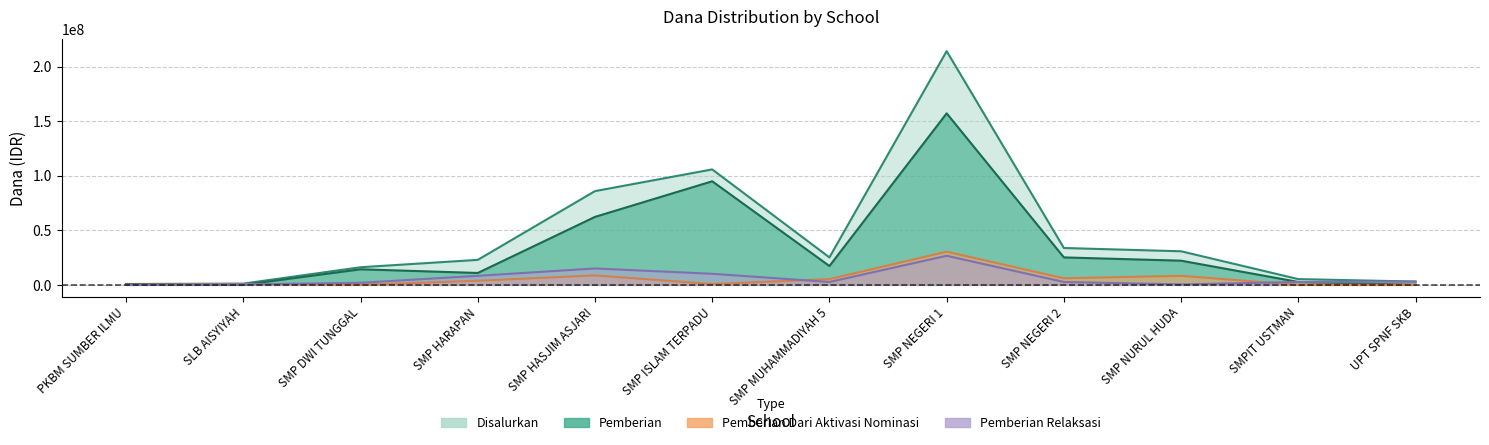

Where is the first local minimum for Pemberian Dari Aktivasi Nominasi?

SMP DWI TUNGGAL